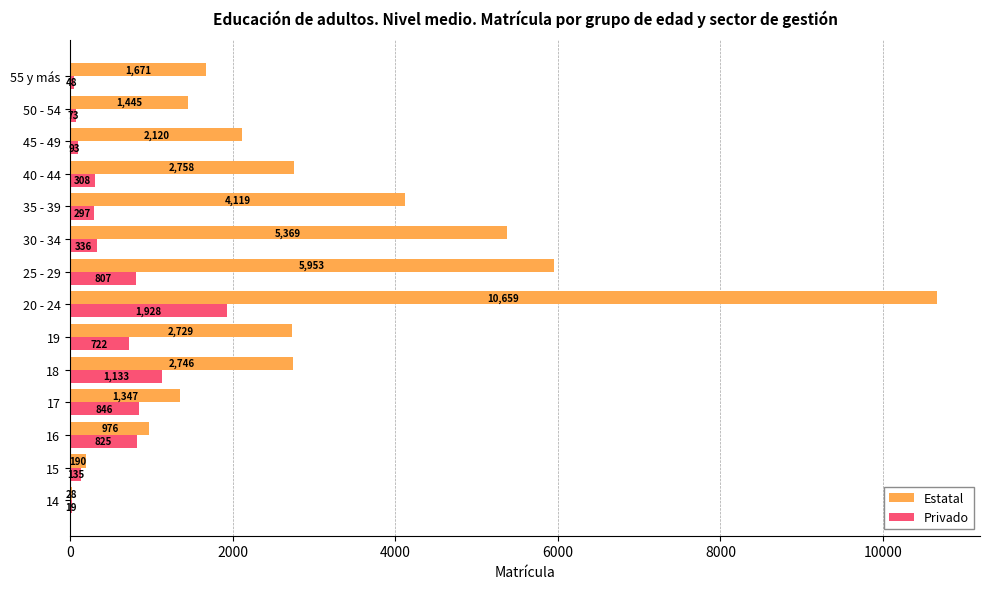

Which series has the widest spread of values?

Estatal